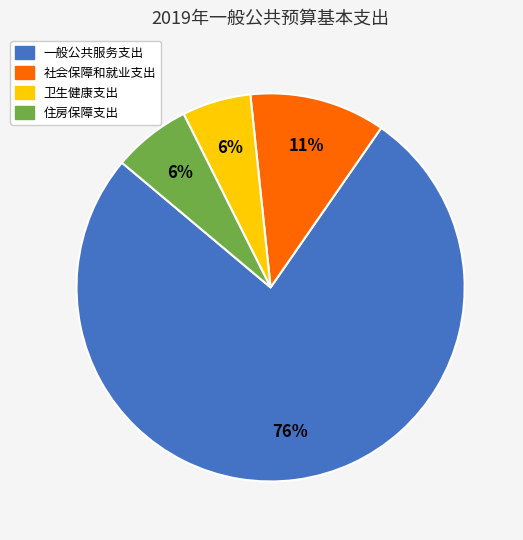

Combined, do 一般公共服务支出 and 社会保障和就业支出 account for over 50%?

Yes